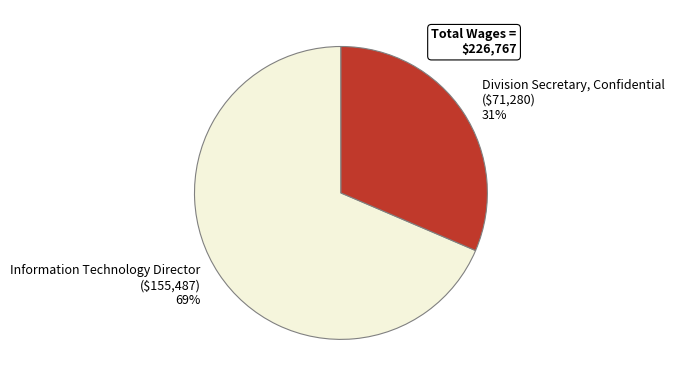

What percentage is the Information Technology Director slice, to the nearest percent?

69%